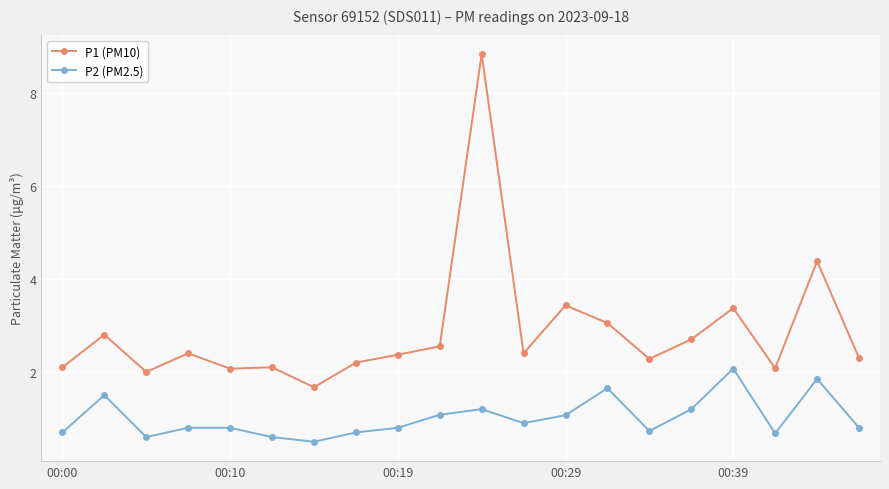

What is the difference between the maximum and minimum values in the P2 (PM2.5) series?

1.6